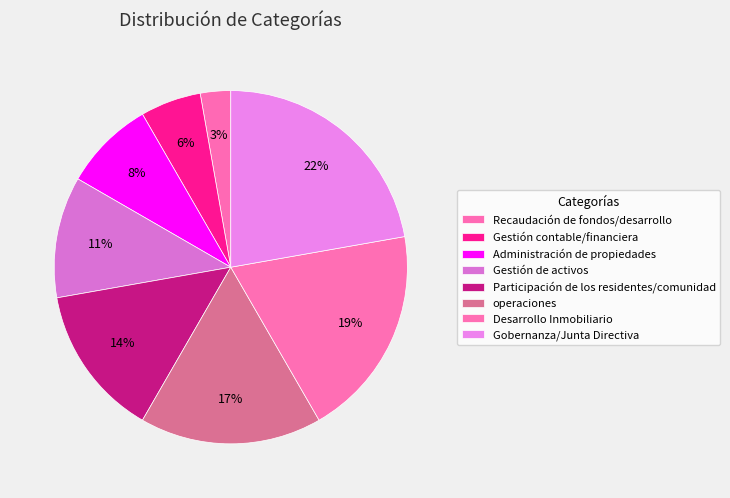

How many segments does this pie chart have?

8